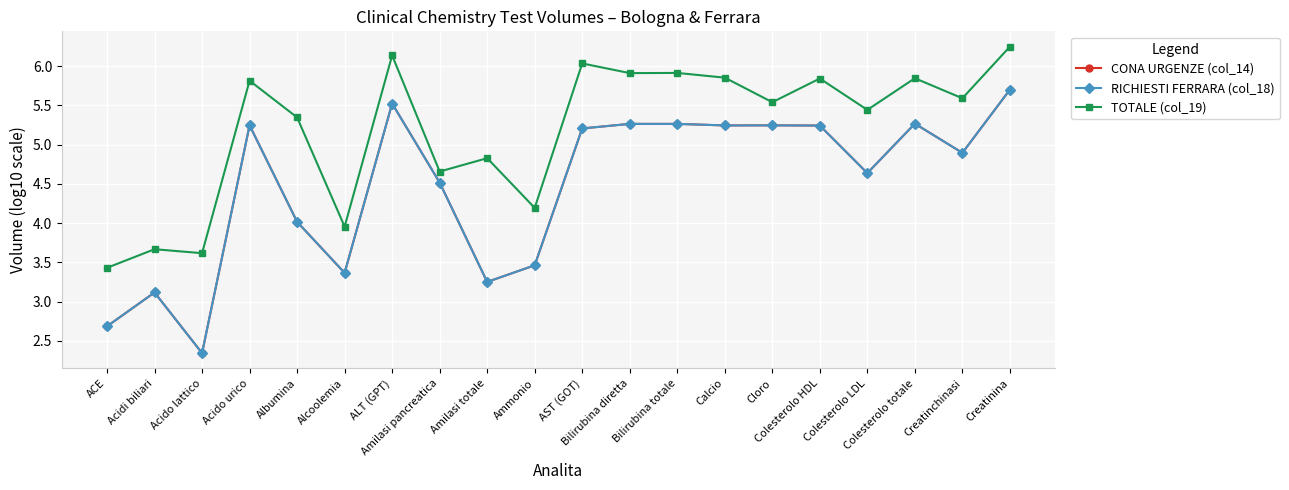

List the series in order of their peak value, lowest first.

CONA URGENZE (col_14), RICHIESTI FERRARA (col_18), TOTALE (col_19)